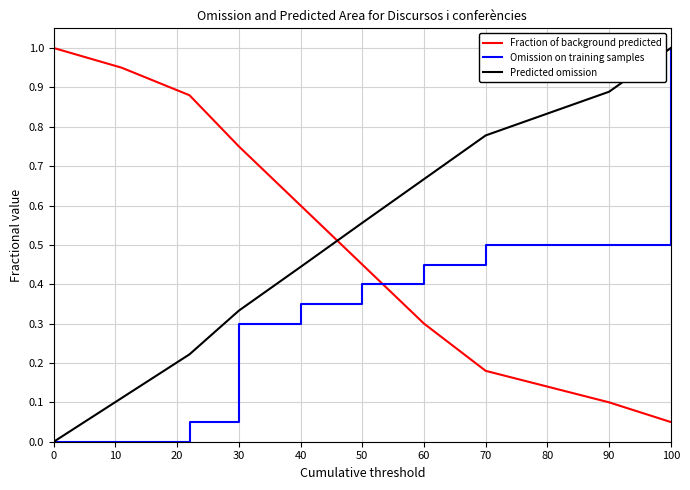

What is the greatest value displayed?

1.0